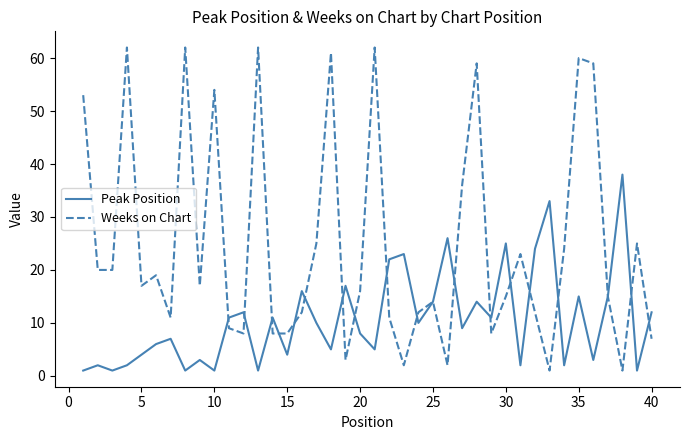

Rank the series by their maximum value, from lowest to highest.

Peak Position, Weeks on Chart